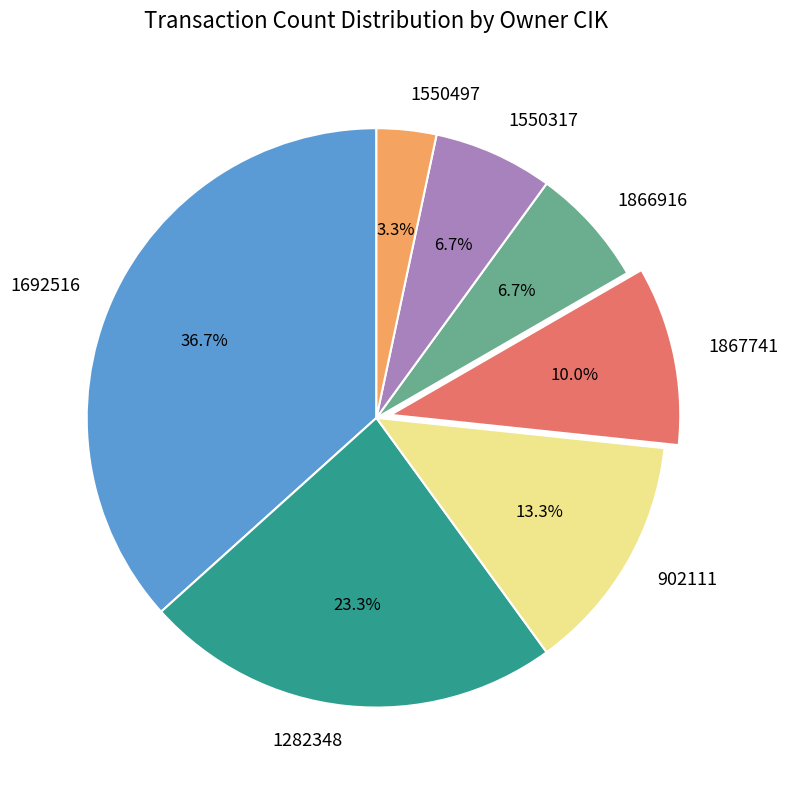

What percentage is the 1550317 slice, to the nearest percent?

7%